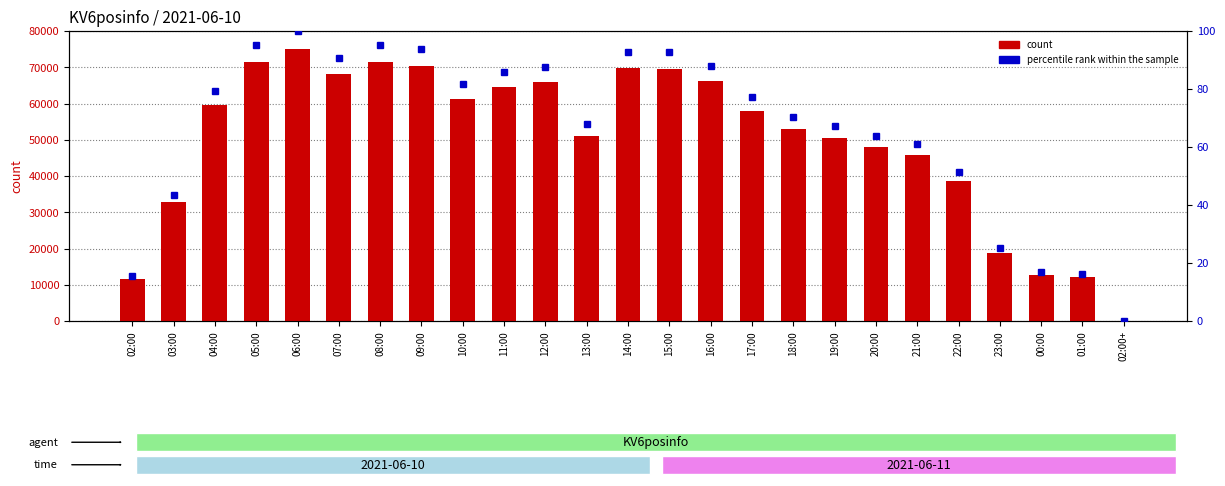

Count the number of data series in this chart.

2